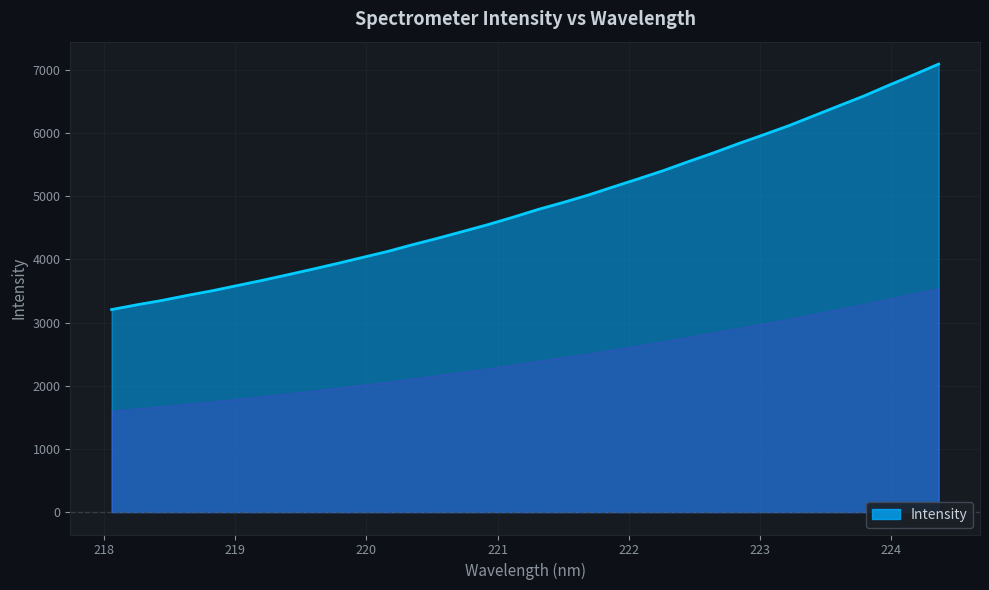

What is the difference between the maximum and minimum values?

3885.8